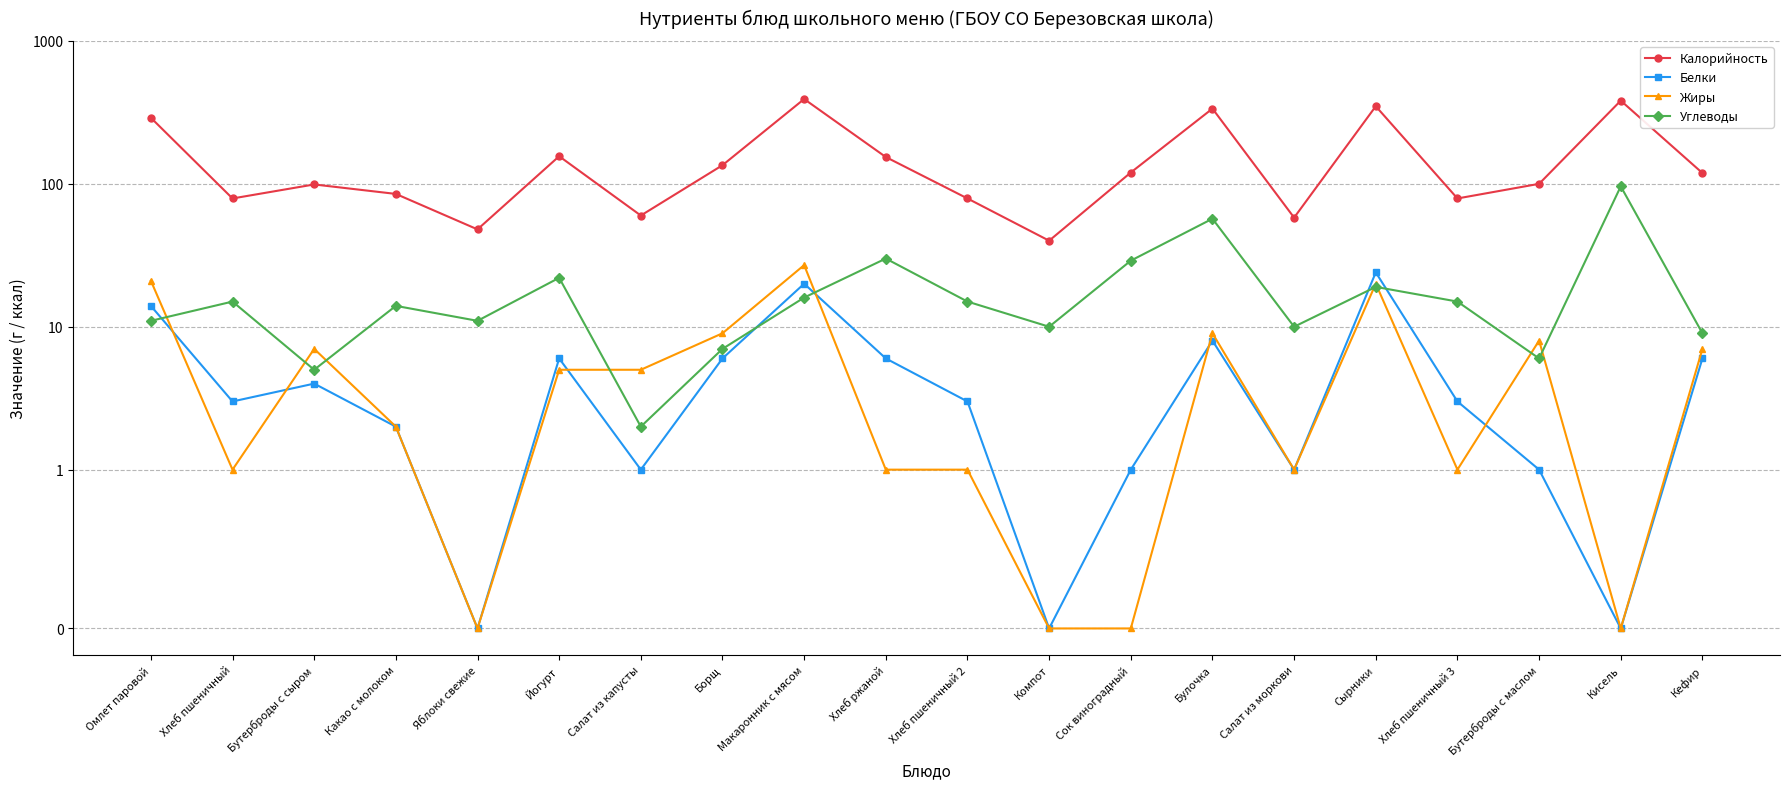

Does the chart display data point markers on the line(s)?

Yes